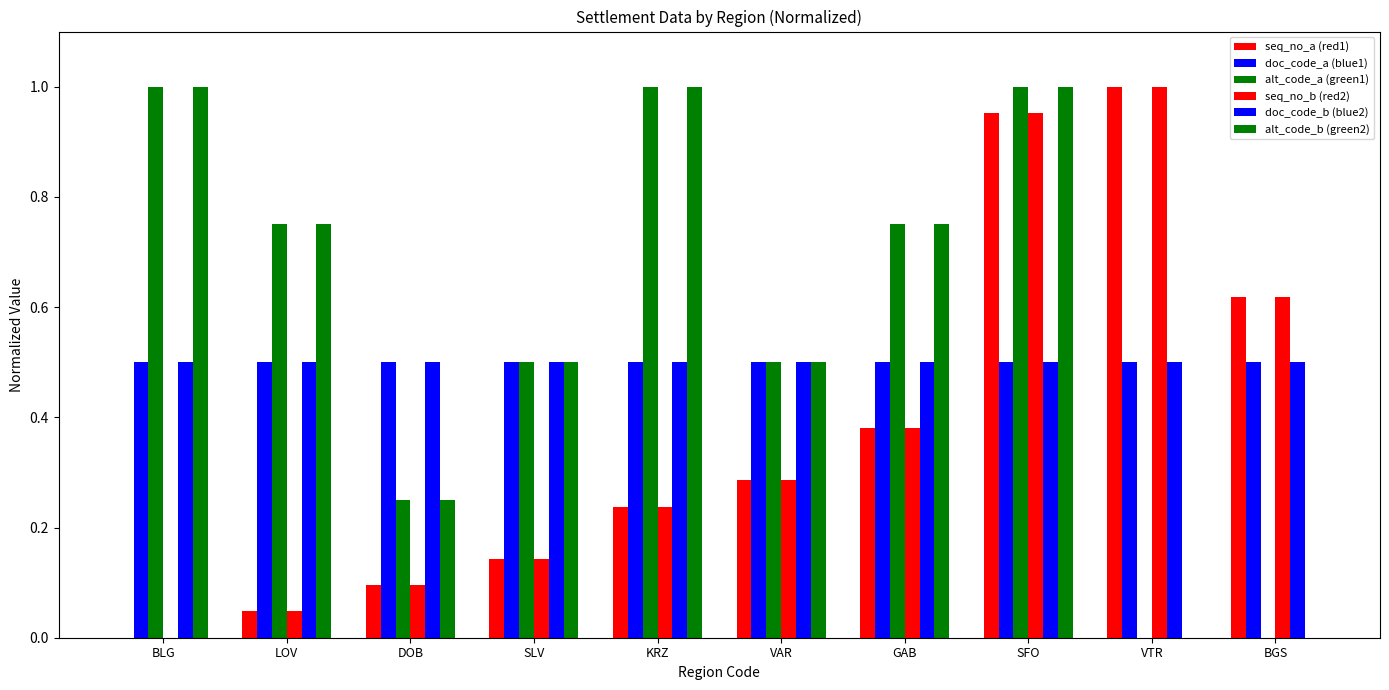

Rank the series by their maximum value, from lowest to highest.

doc_code_a (blue1), doc_code_b (blue2), seq_no_a (red1), alt_code_a (green1), seq_no_b (red2), alt_code_b (green2)